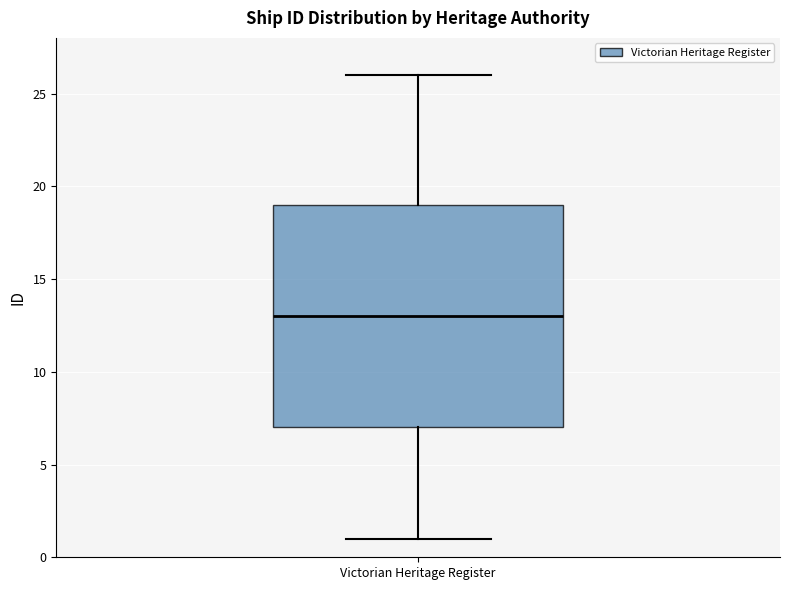

Transcribe this box plot: give where the median line is, the range the box spans, and where the two whiskers end, as read against the y-axis. The values are not printed on the chart, so give them approximately, as read against the axis.

median 13, box 7 to 19, whiskers 1 to 26